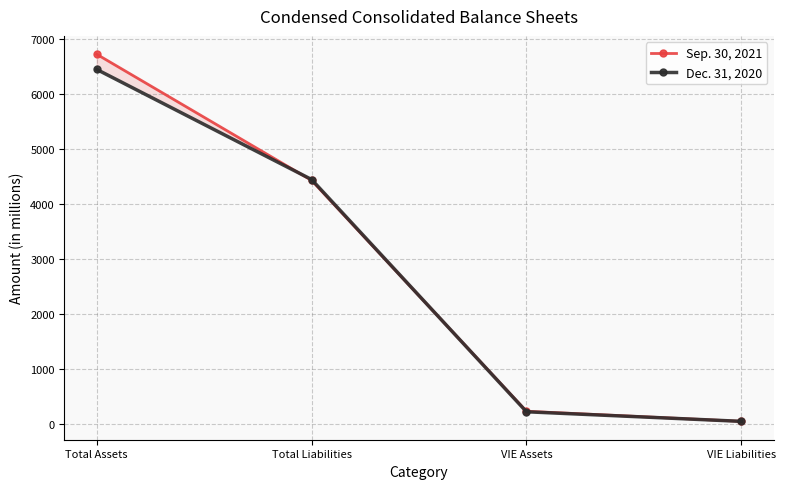

Is it true that Sep. 30, 2021 equals 136.9 at VIE Assets?

False